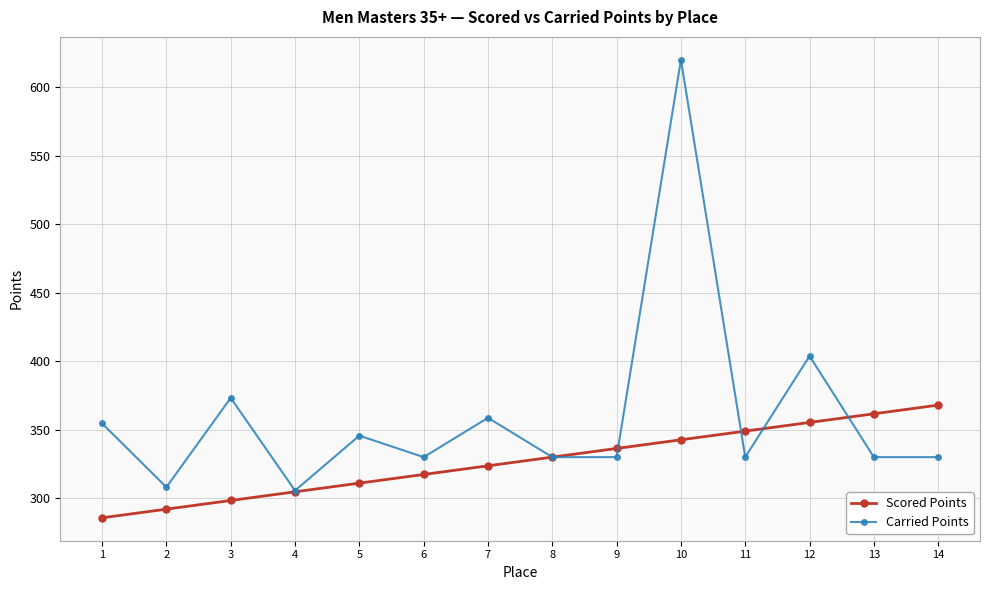

What is the spread (max minus min) of values at 4?

0.9